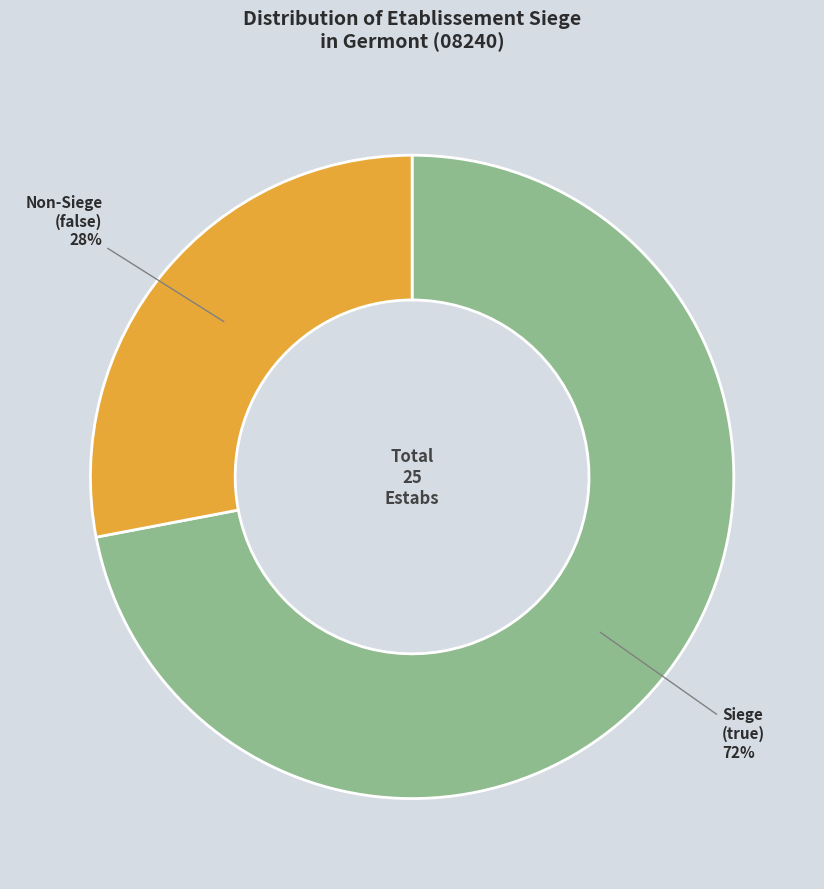

True or false: Non-Siege (false) accounts for 40% of the total.

False